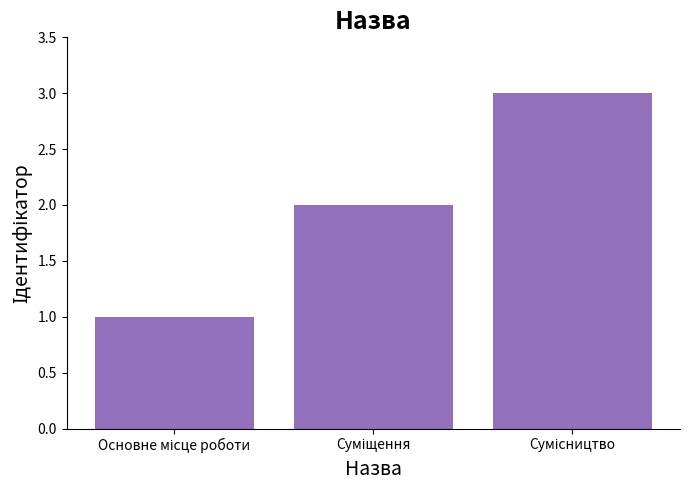

What is the sum of all values?

6